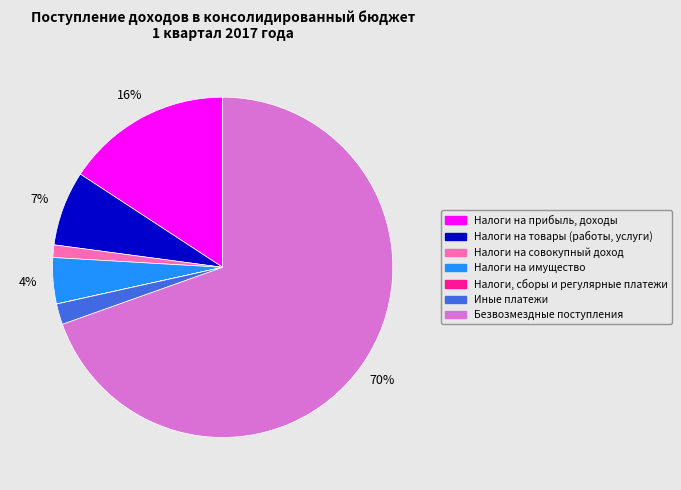

Which category has the biggest portion of the pie?

Безвозмездные поступления